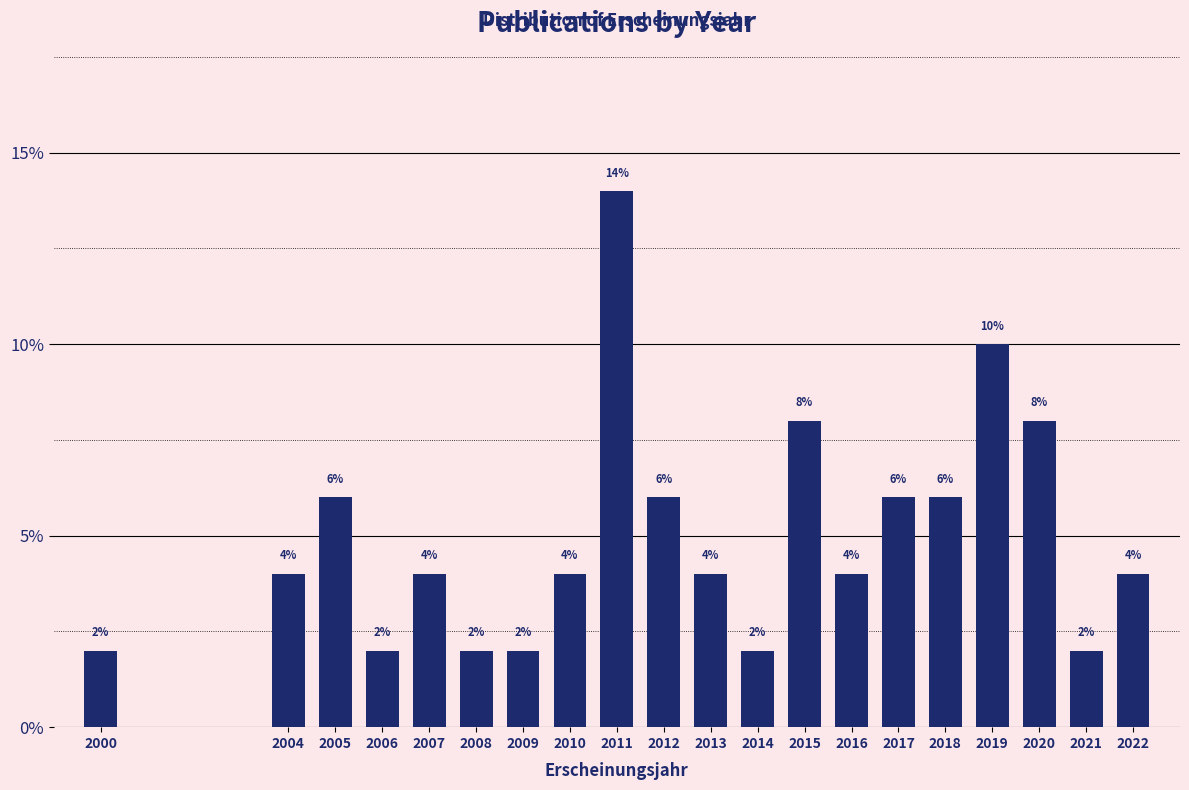

Reading left to right, transcribe all the data shown in this chart.

2.0	4.0	6.0	2.0	4.0	2.0	2.0	4.0	14.0	6.0	4.0	2.0	8.0	4.0	6.0	6.0	10.0	8.0	2.0	4.0